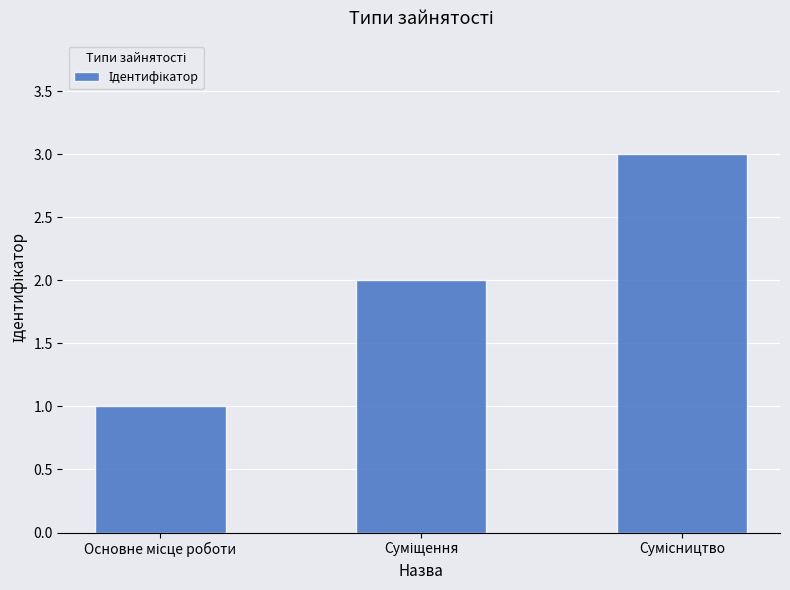

What is the greatest value displayed?

3